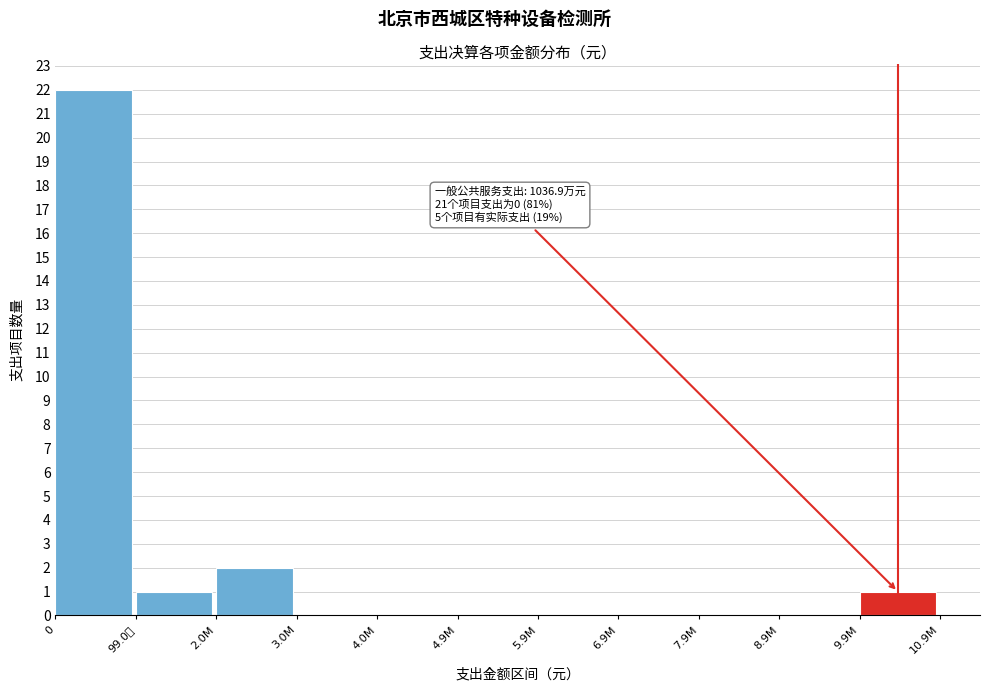

Reading right to left, list all the values displayed in this chart.

9.9M=1	8.9M=0	7.9M=0	6.9M=0	5.9M=0	4.9M=0	4.0M=0	3.0M=0	2.0M=2	99.0万=1	0=22